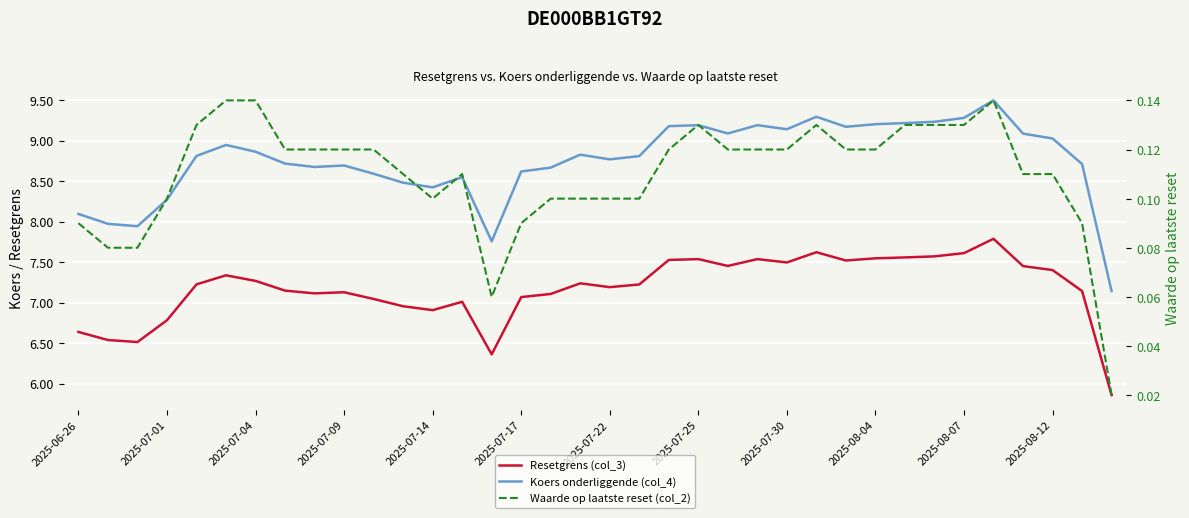

Does the chart display data point markers on the line(s)?

No